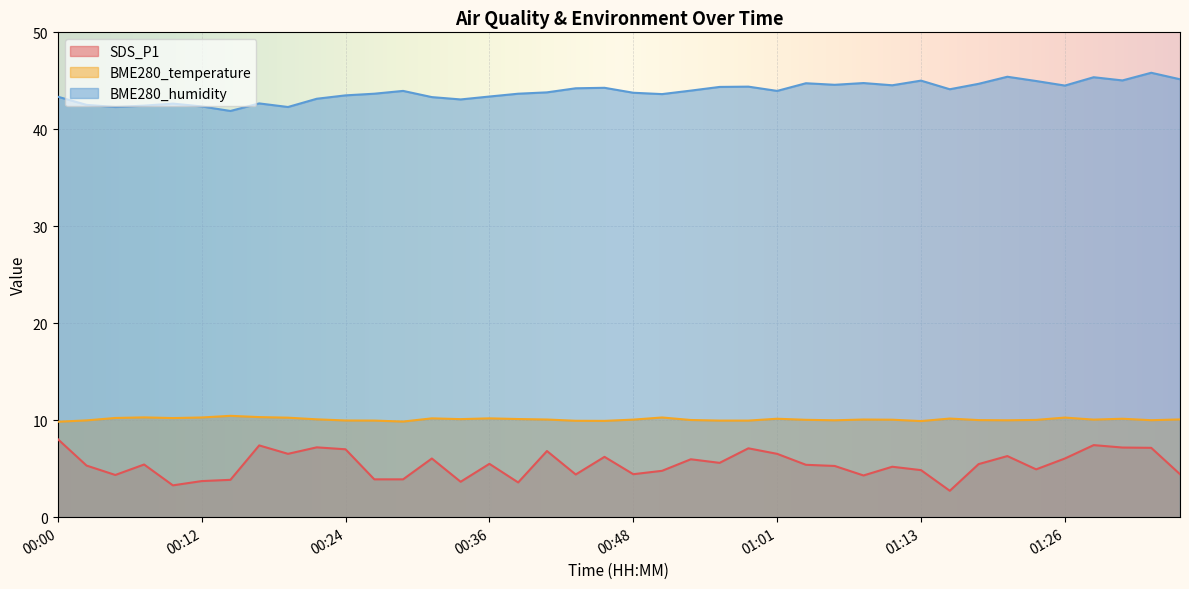

The BME280_humidity series shows 63.5 at 01:19. True or false?

False